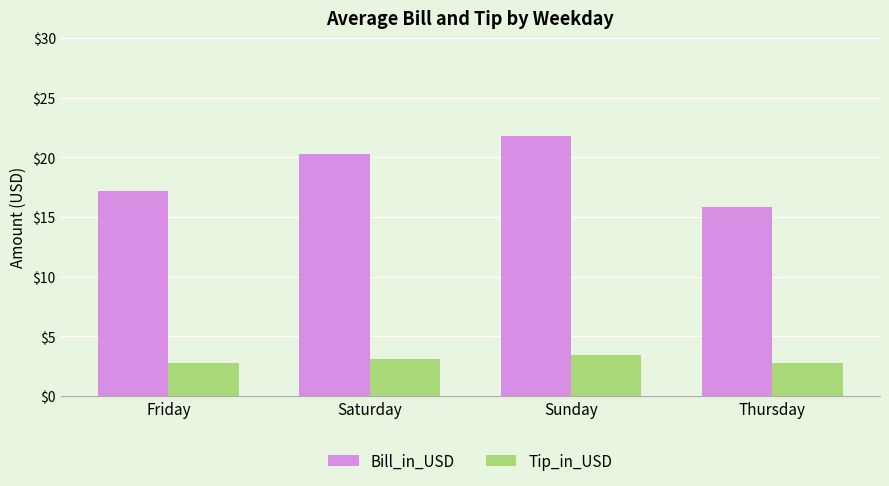

At which category is the sum across all series the highest?

Sunday